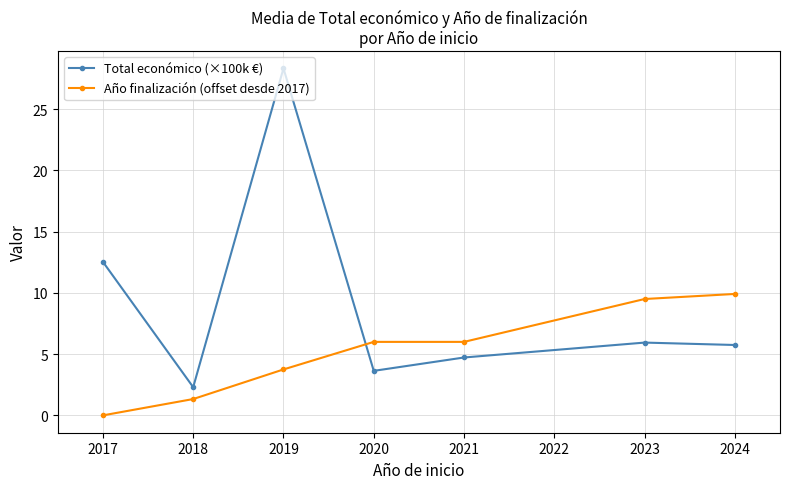

In Total económico (×100k €), how many points are lower than both neighbors (excluding endpoints)?

2